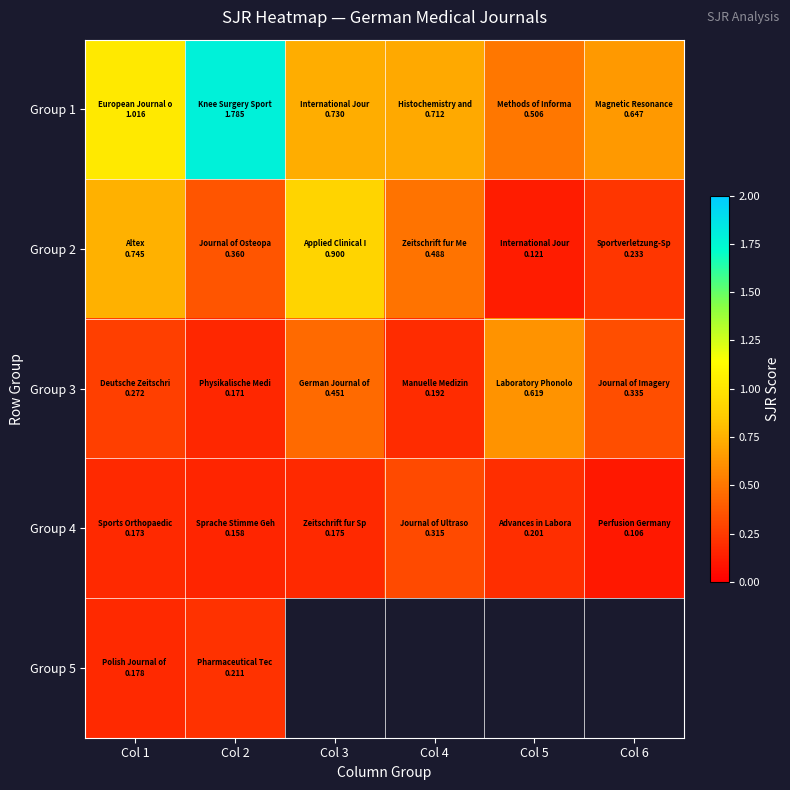

Rank the series by their average value, from highest to lowest.

Group 1, Group 2, Group 3, Group 4, Group 5